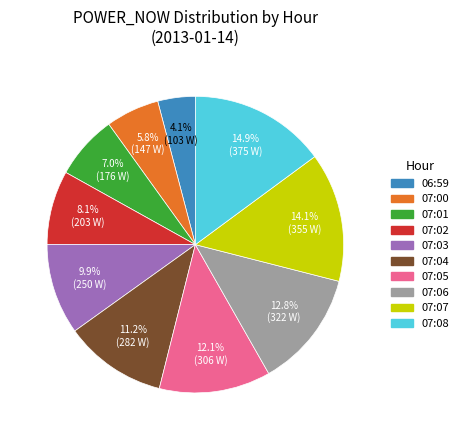

To the nearest percent, what is the difference between the largest and smallest slice percentages?

11%